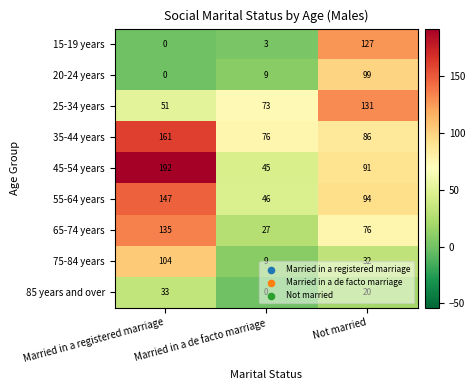

The value of 85 years and over at Married in a de facto marriage is 0. True or false?

True